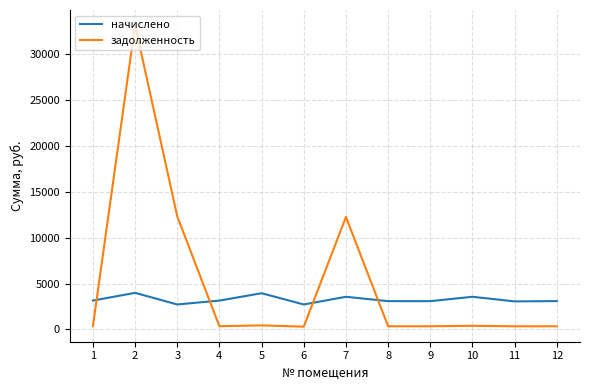

List the series in order of their overall mean, lowest first.

начислено, задолженность